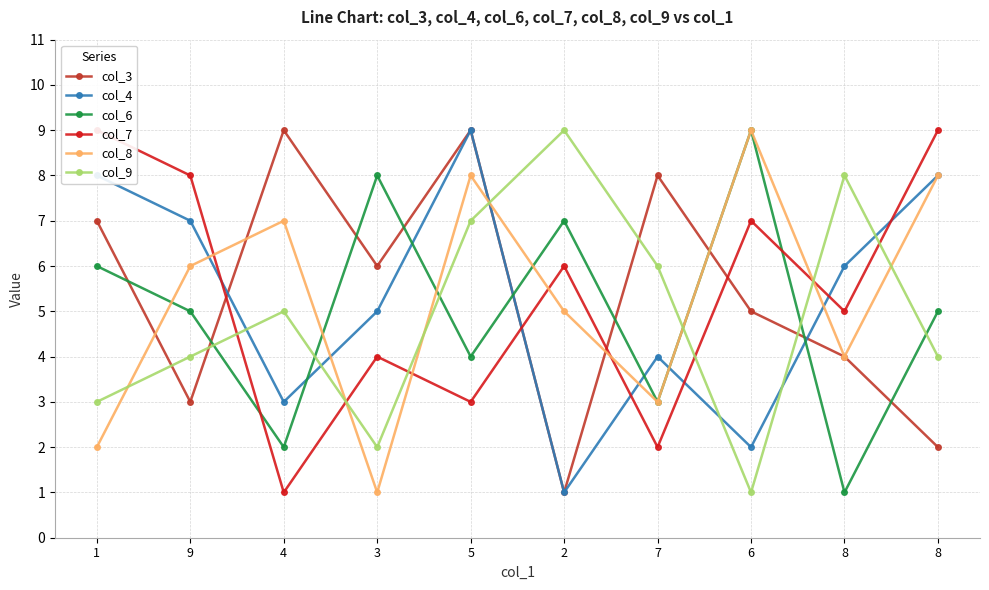

Reading left to right, extract all data points from this chart.

col_3: 1=7	9=3	4=9	3=6	5=9	2=1	7=8	6=5	8=4	8=2
col_4: 1=8	9=7	4=3	3=5	5=9	2=1	7=4	6=2	8=6	8=8
col_6: 1=6	9=5	4=2	3=8	5=4	2=7	7=3	6=9	8=1	8=5
col_7: 1=9	9=8	4=1	3=4	5=3	2=6	7=2	6=7	8=5	8=9
col_8: 1=2	9=6	4=7	3=1	5=8	2=5	7=3	6=9	8=4	8=8
col_9: 1=3	9=4	4=5	3=2	5=7	2=9	7=6	6=1	8=8	8=4